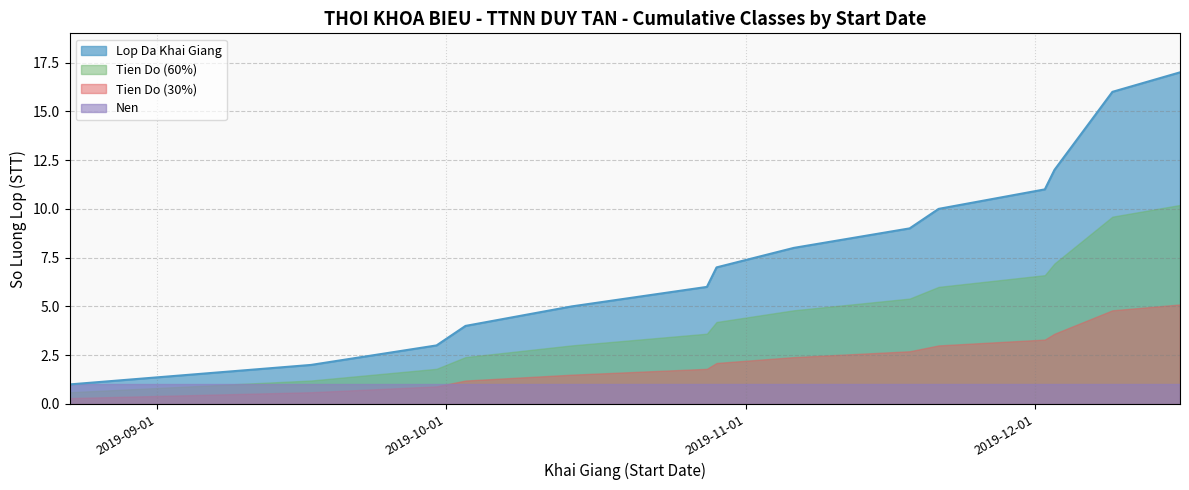

At which category does the chart reach its minimum across all series?

2019-08-23